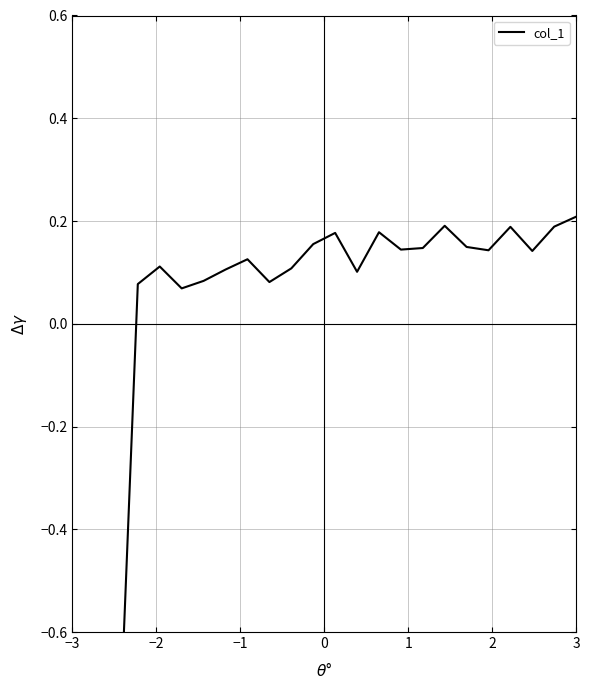

What is the difference between the maximum and minimum values?

1.2